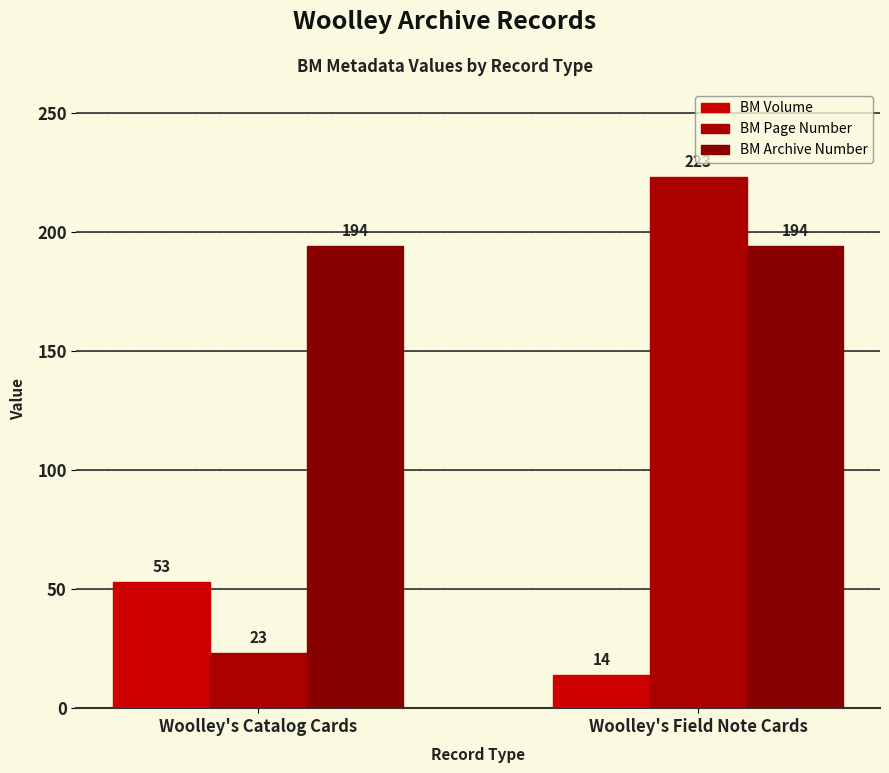

List the series in order of their overall mean, highest first.

BM Archive Number, BM Page Number, BM Volume